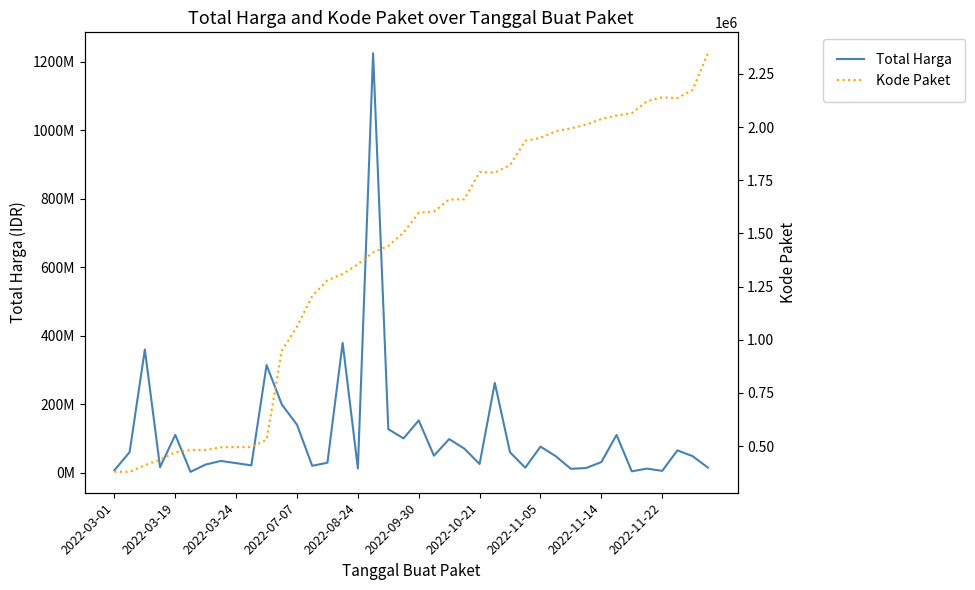

What is the value of the Total Harga point at the 25th from the left?

25200000